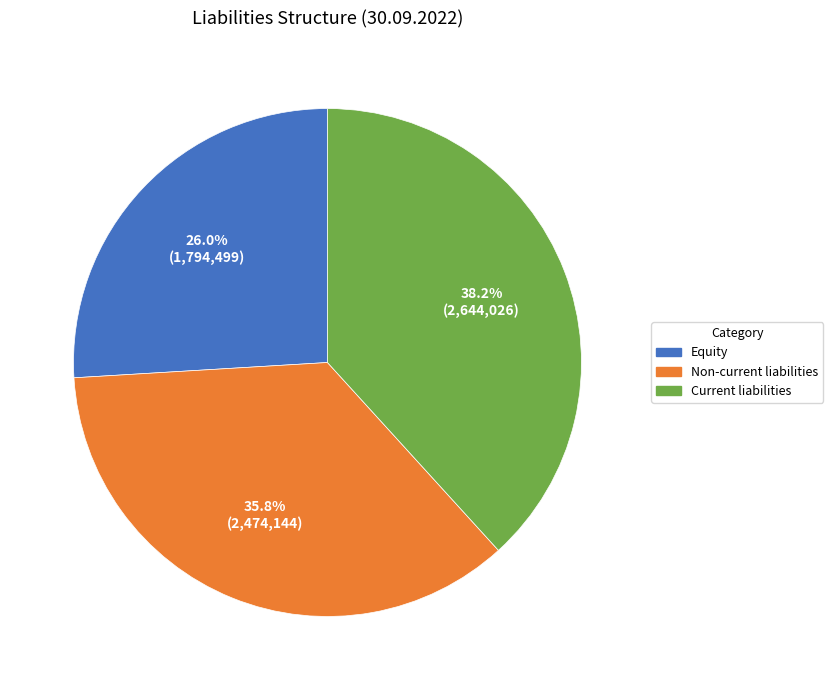

True or false: Non-current liabilities accounts for 25% of the total.

False